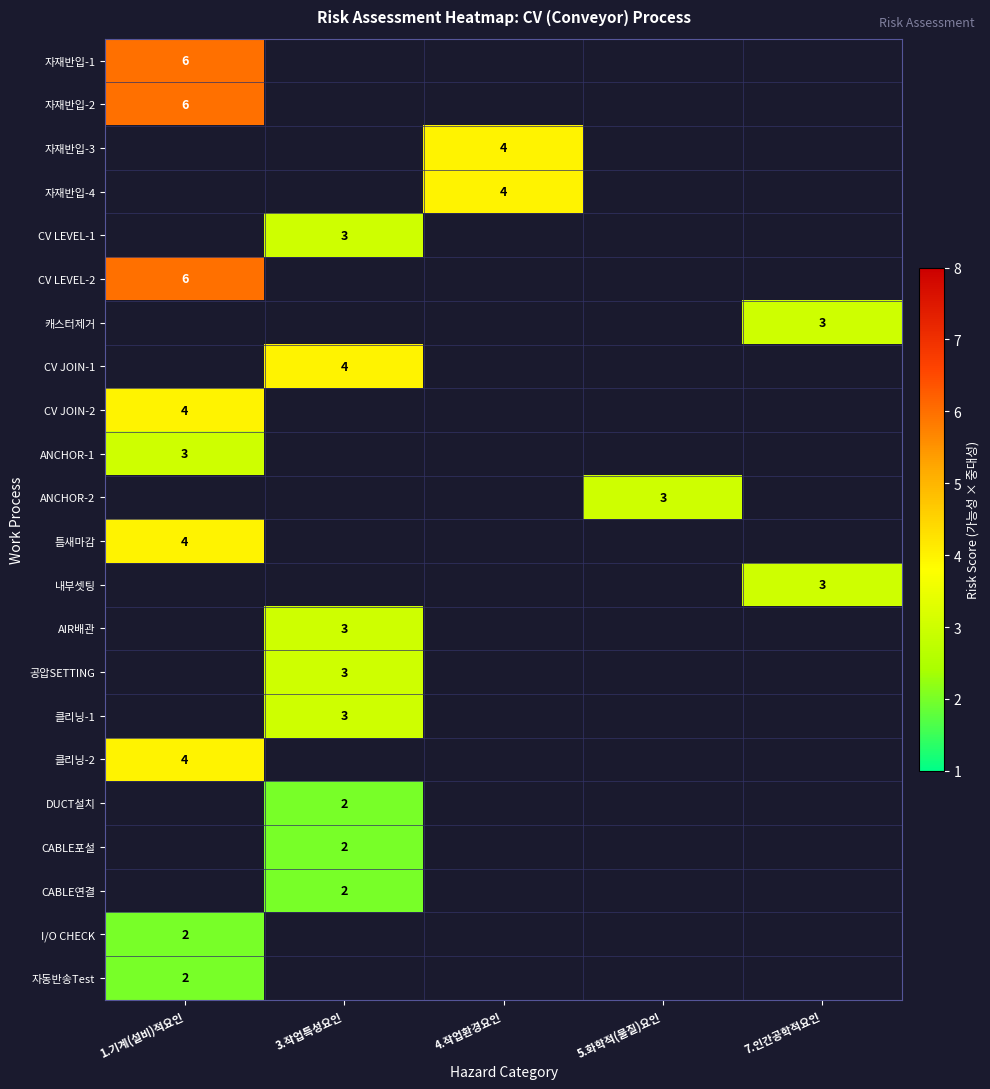

The value of 자재반입-1 at 1.기계(설비)적요인 is 3. True or false?

False